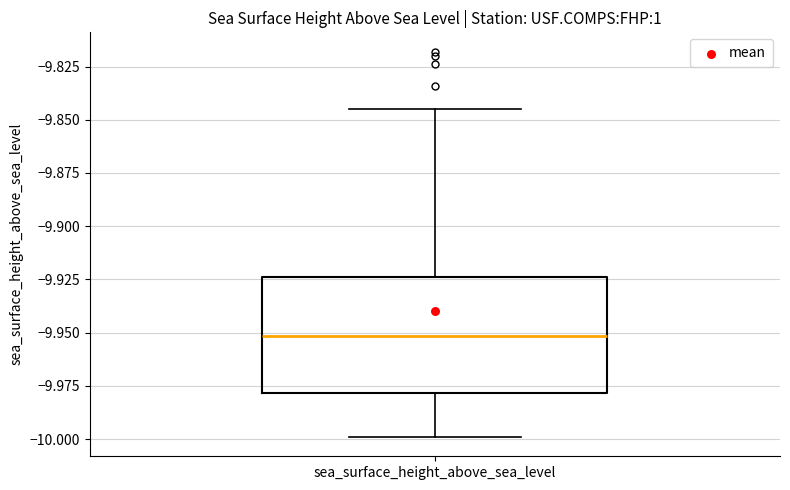

Where does the median line of the box for sea_surface_height_above_sea_level sit on the y-axis? The values are not printed on the chart, so give them approximately, as read against the axis.

-9.950